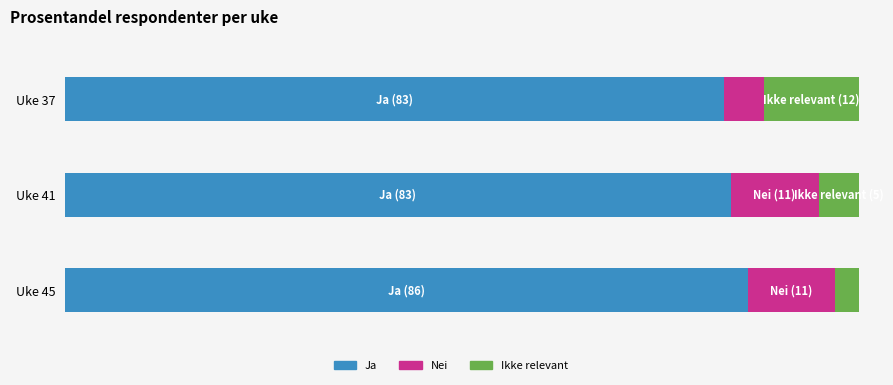

At which category is the sum across all series the highest?

Uke 37